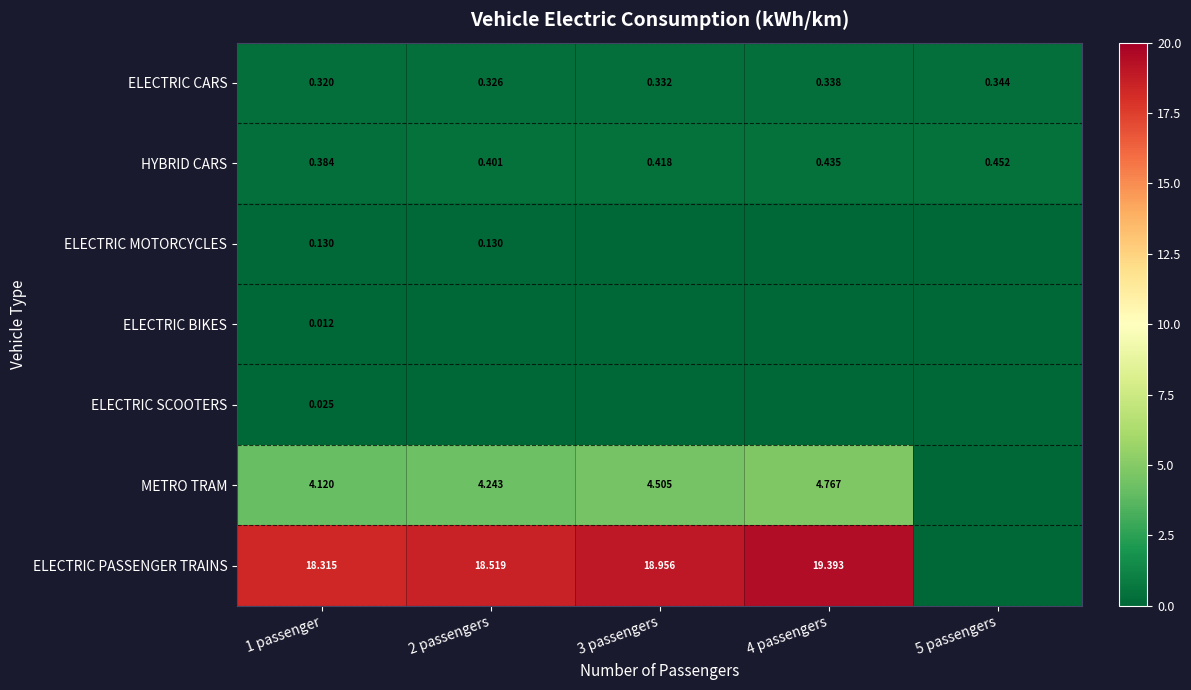

At 1 passenger, list the series in order from largest to smallest.

ELECTRIC PASSENGER TRAINS, METRO TRAM, HYBRID CARS, ELECTRIC CARS, ELECTRIC MOTORCYCLES, ELECTRIC SCOOTERS, ELECTRIC BIKES